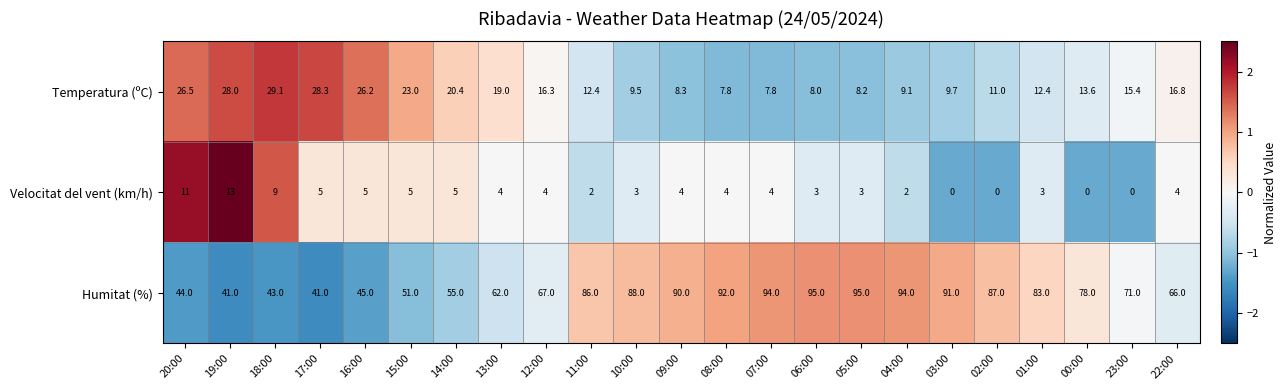

Rank the series at 00:00 from highest to lowest value.

Humitat (%), Temperatura (ºC), Velocitat del vent (km/h)